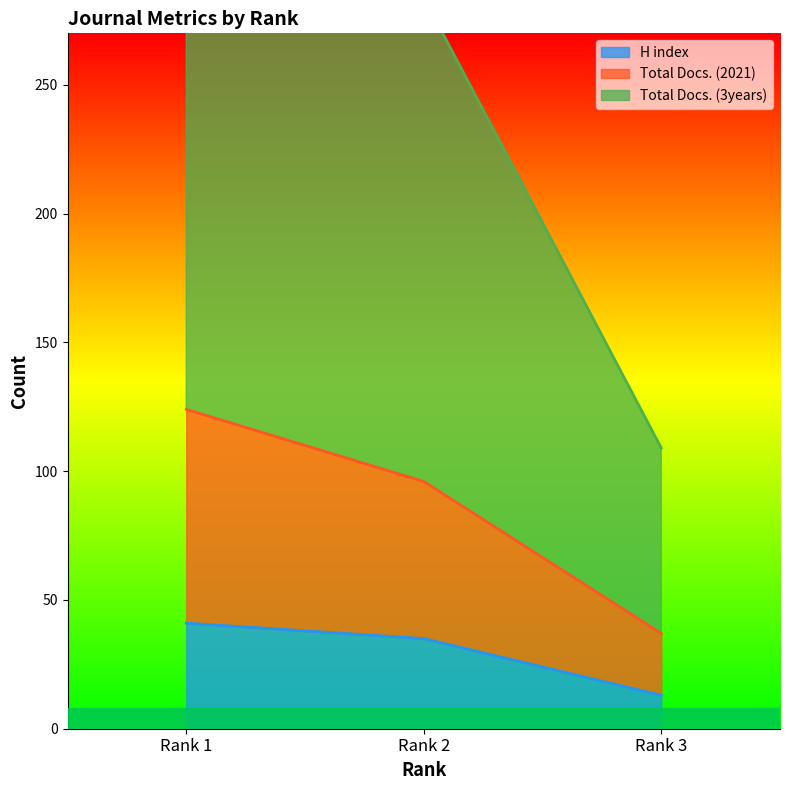

The value of H index at Rank 1 is 24. True or false?

False